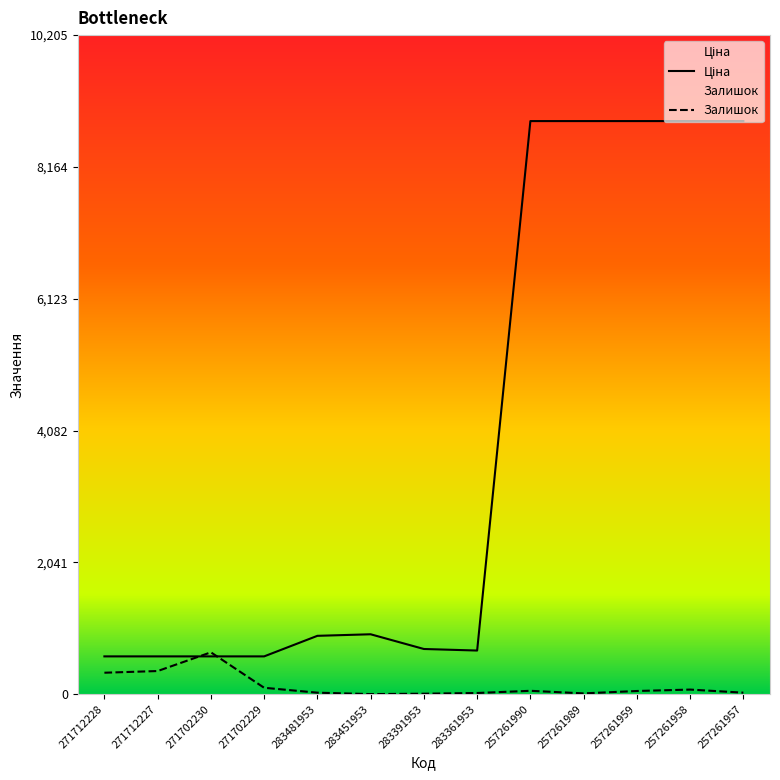

The Залишок series shows 36.8 at 271702229. True or false?

False